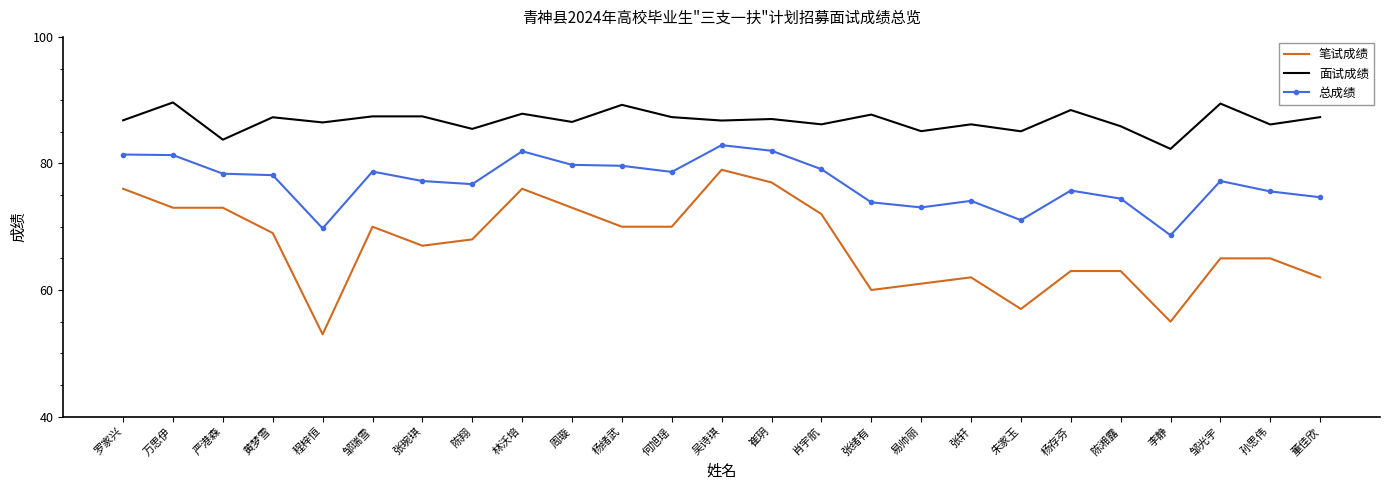

At 陈湘露, list the series in order from smallest to largest.

笔试成绩, 总成绩, 面试成绩